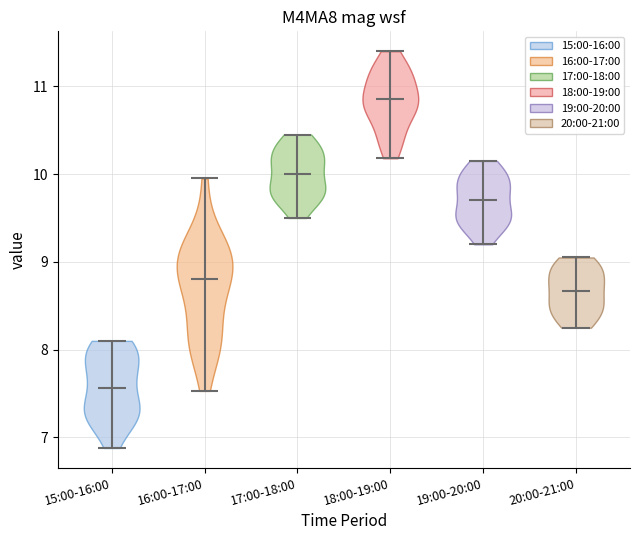

Reading left to right, read every violin against the y-axis: where its median line is, and the lowest and highest points it reaches. The values are not printed on the chart, so give them approximately, as read against the axis.

15:00-16:00: median line 7.6, lowest point 6.9, highest point 8.1
16:00-17:00: median line 8.8, lowest point 7.5, highest point 10.0
17:00-18:00: median line 10.0, lowest point 9.5, highest point 10.5
18:00-19:00: median line 10.9, lowest point 10.2, highest point 11.4
19:00-20:00: median line 9.7, lowest point 9.2, highest point 10.2
20:00-21:00: median line 8.7, lowest point 8.3, highest point 9.1